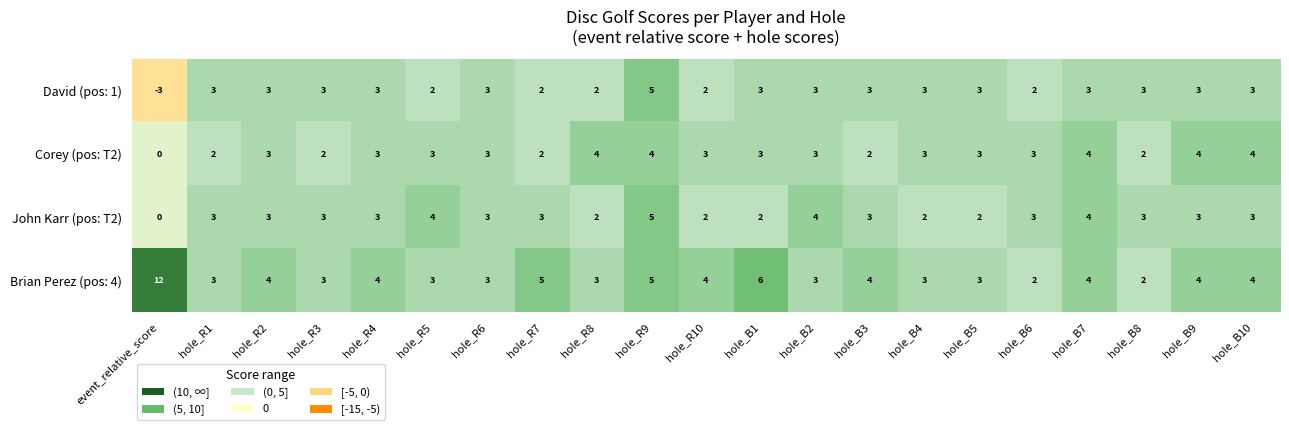

The value of Corey (pos: T2) at hole_R6 is 3. True or false?

True